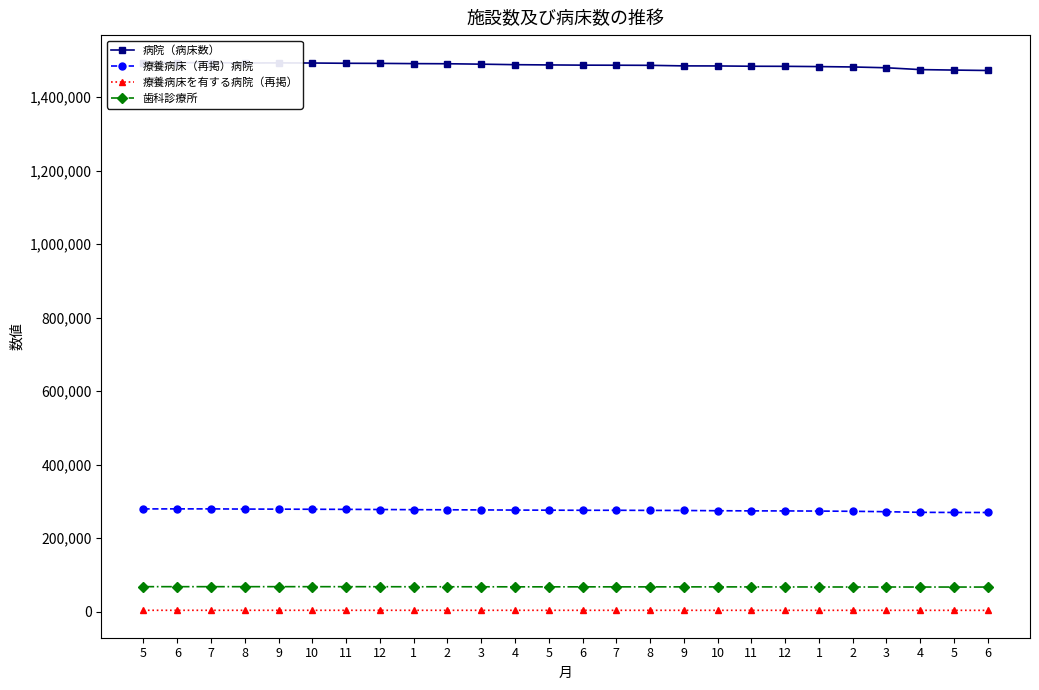

True or false: 病院（病床数） and 療養病床を有する病院（再掲） cross at least once.

False